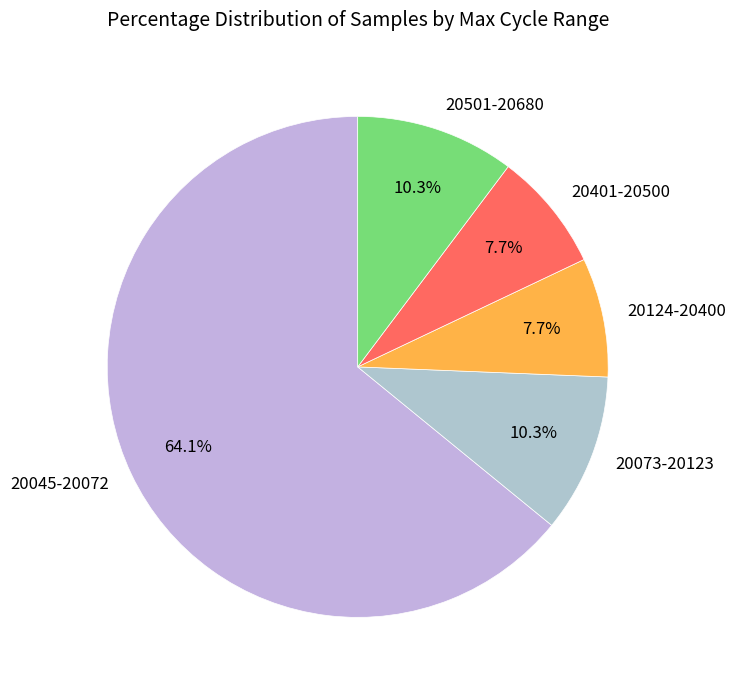

Do 20501-20680 and 20401-20500 together represent more than half of the pie?

No